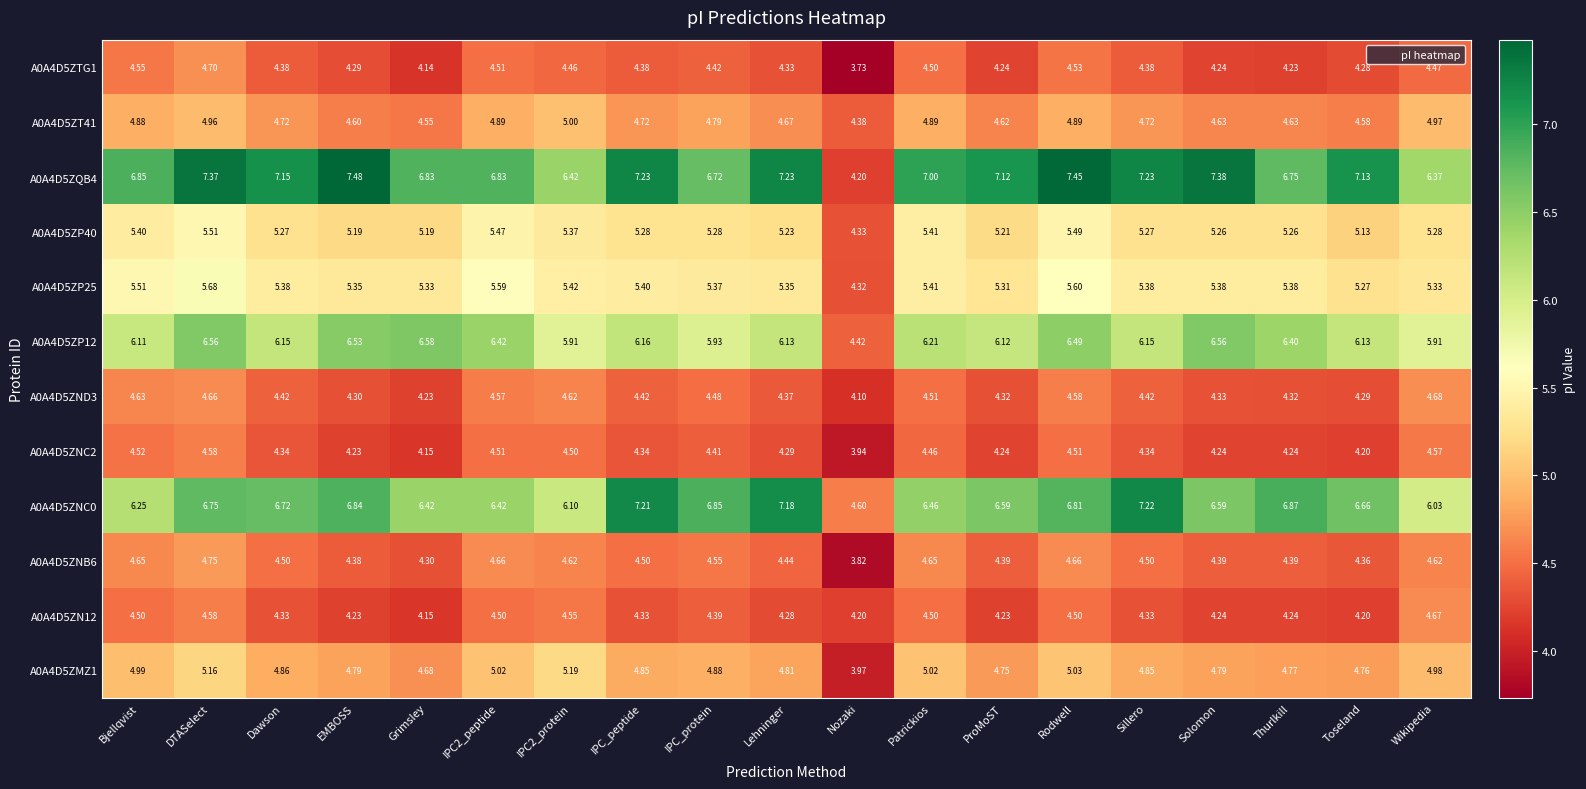

At which category does the chart reach its peak across all series?

EMBOSS